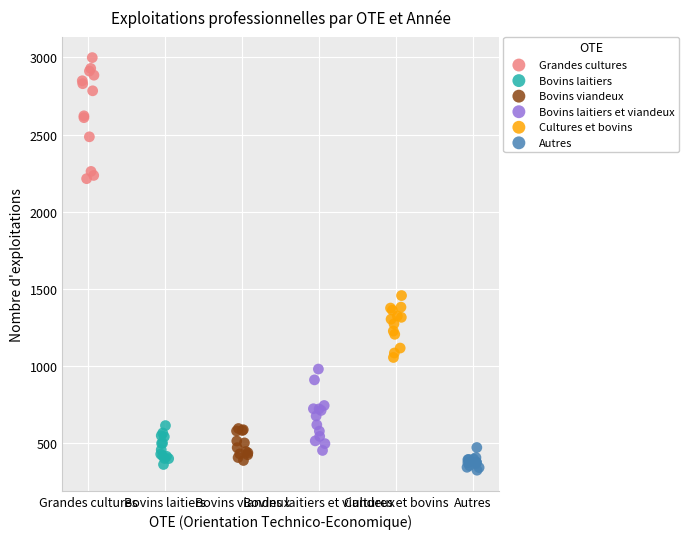

Which series has the largest Y range (max minus min)?

Grandes cultures